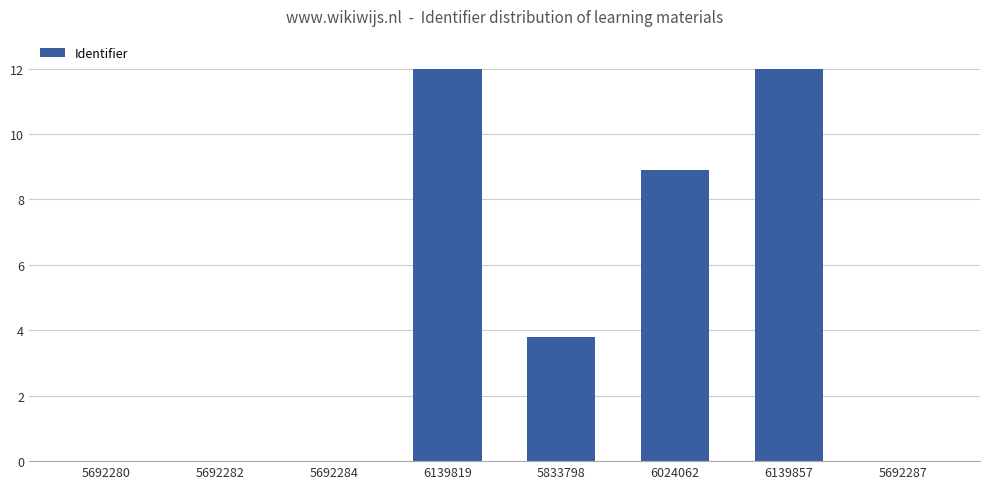

How many categories are shown in the chart?

8